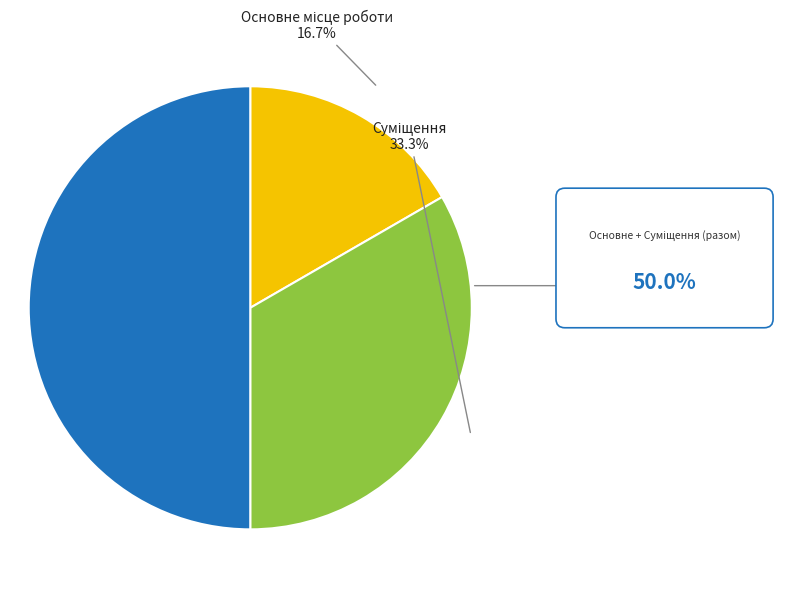

How many segments does this pie chart have?

3